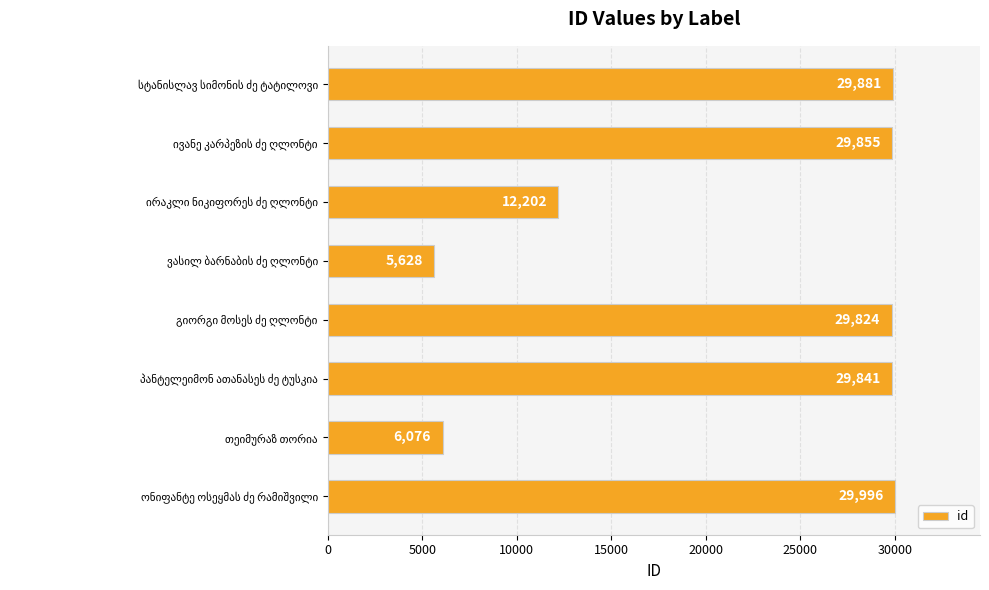

What is the difference between the maximum and minimum values?

24368